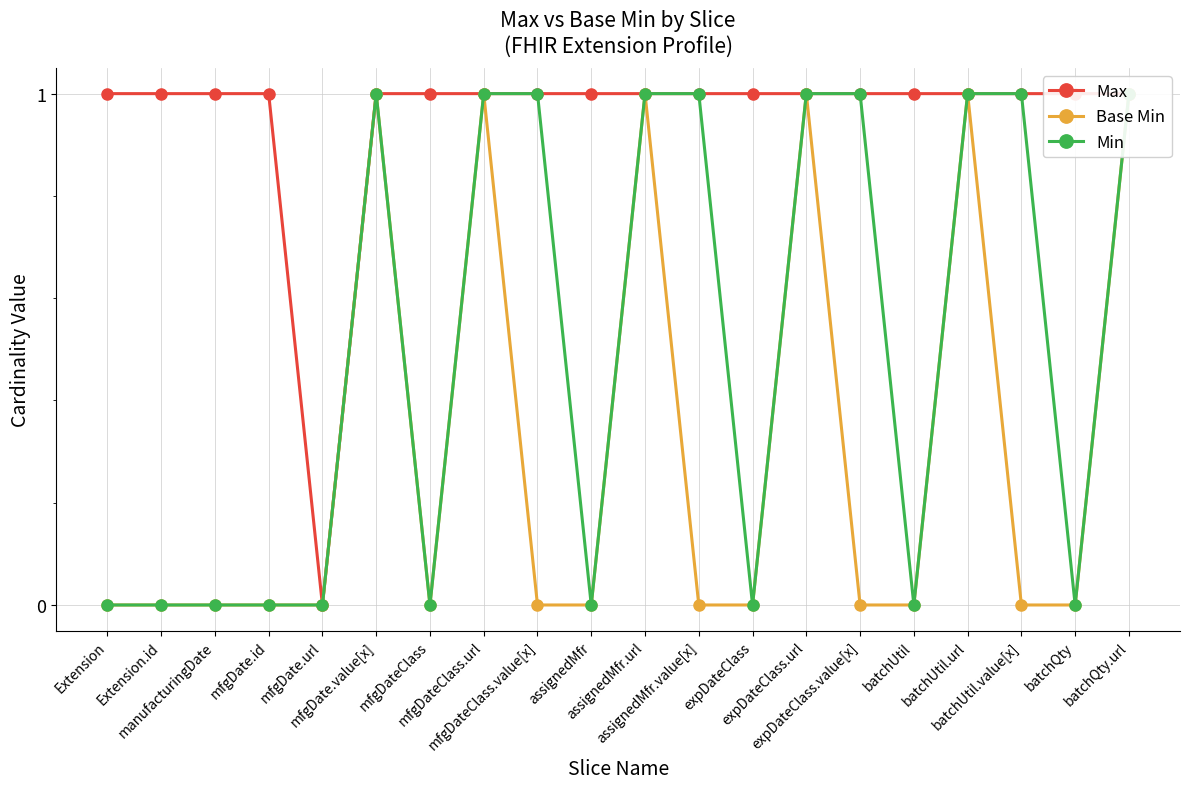

Which has a higher value, batchQty or manufacturingDate?

batchQty